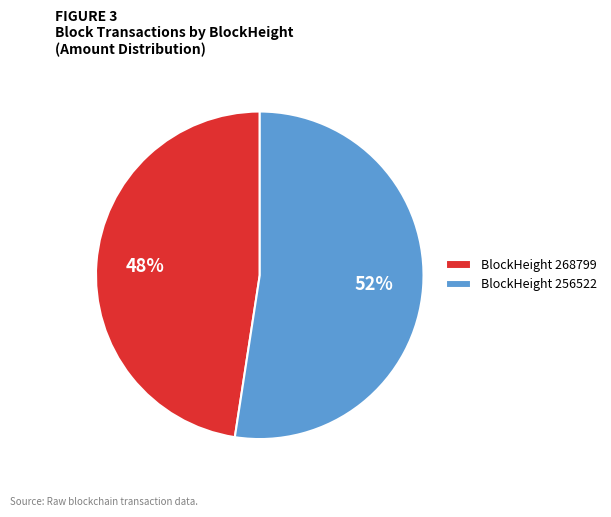

Is it true that BlockHeight 256522 is 52% of the pie?

True